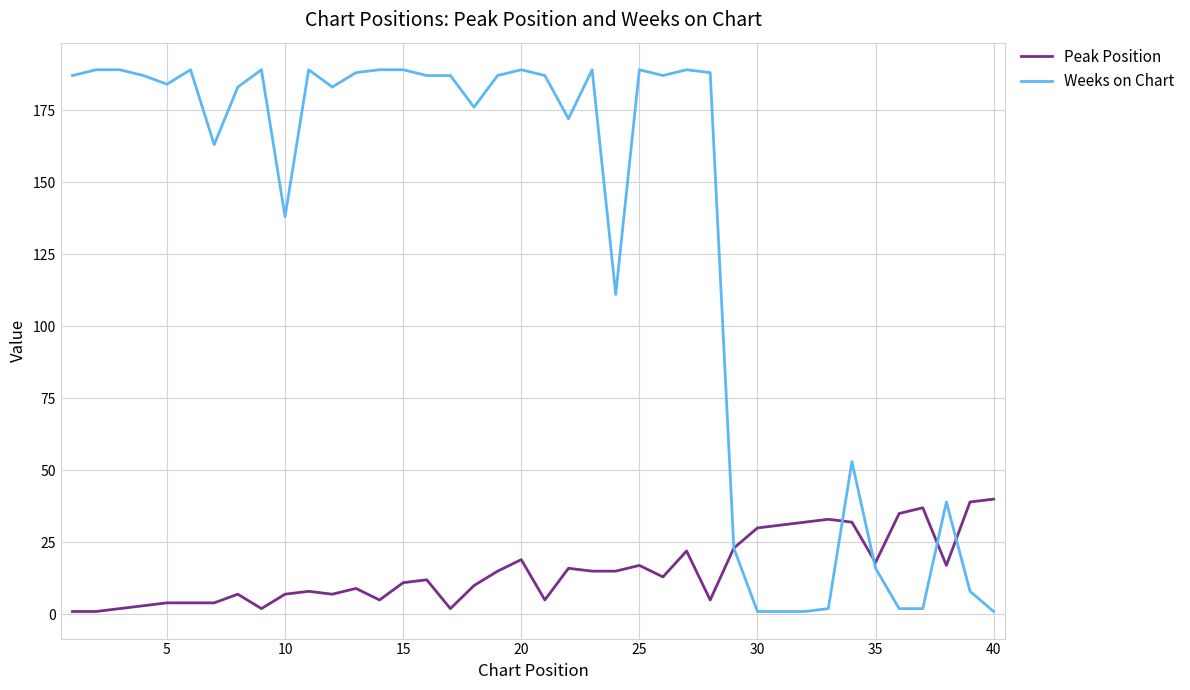

What is the greatest value displayed?

189